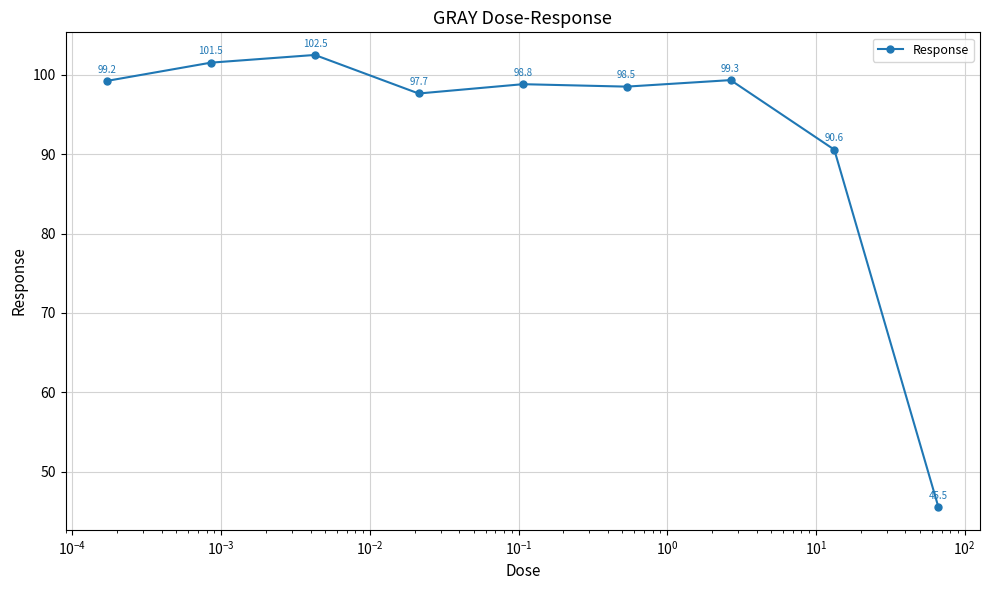

How many series are shown in this chart?

1